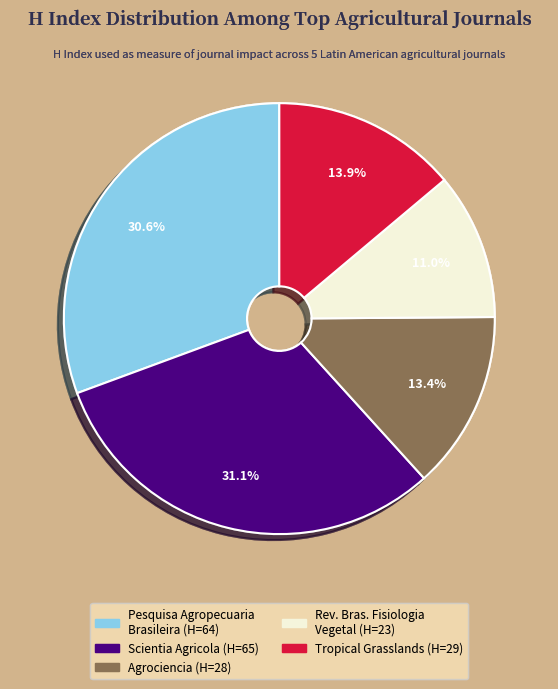

Is there a majority slice in this chart?

No